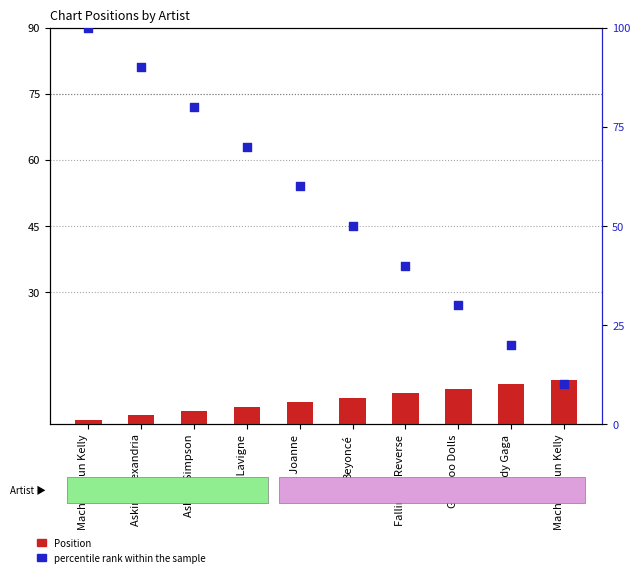

Which series has the largest total across all categories?

percentile rank within the sample